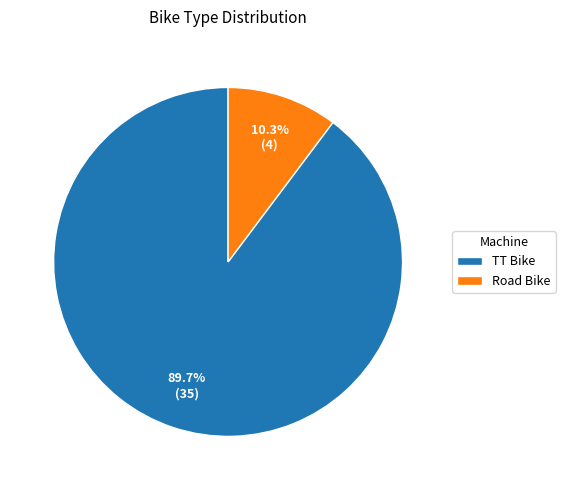

Between Road Bike and TT Bike, which is larger?

TT Bike